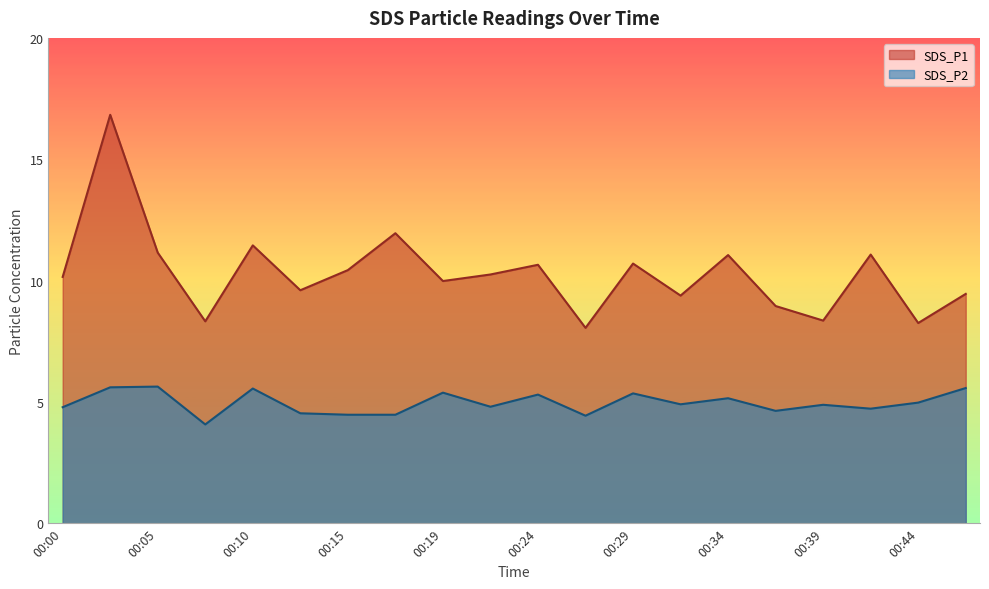

What is the difference between the SDS_P1 values at 00:05 and 00:27?

3.1